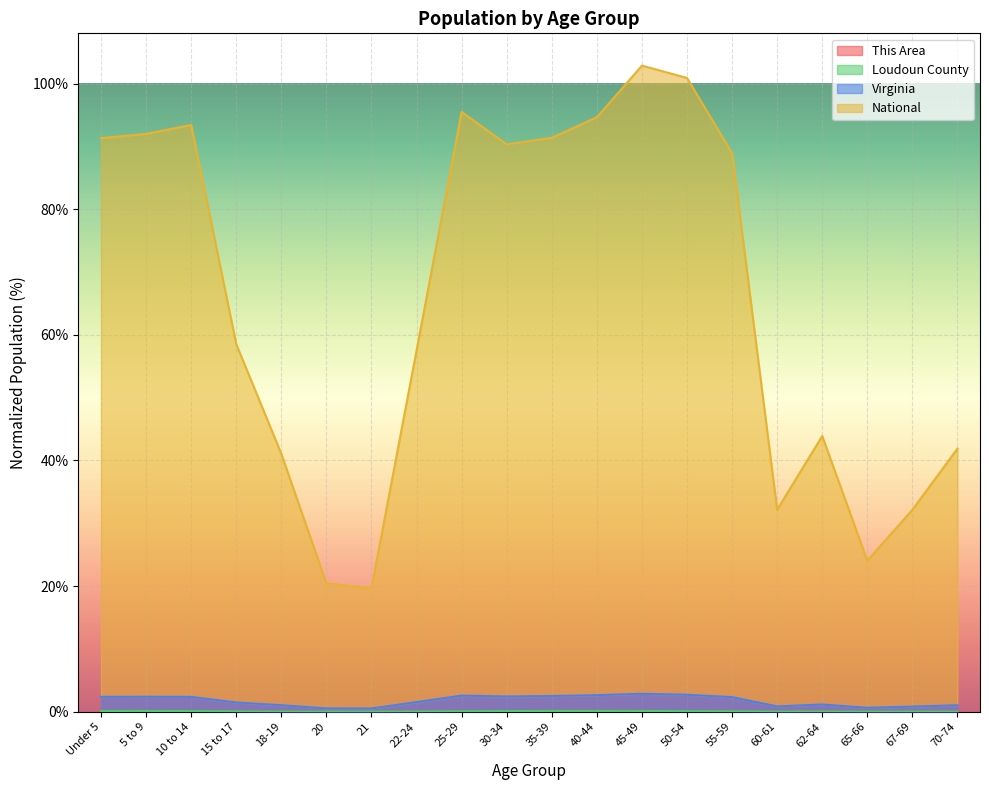

Where is the first local maximum for Loudoun County?

5 to 9